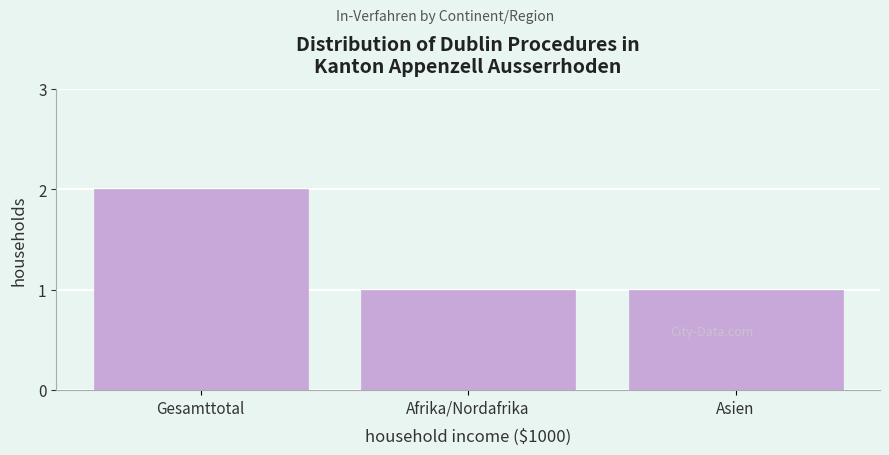

Reading right to left, list all the values displayed in this chart.

Asien=1	Afrika/Nordafrika=1	Gesamttotal=2